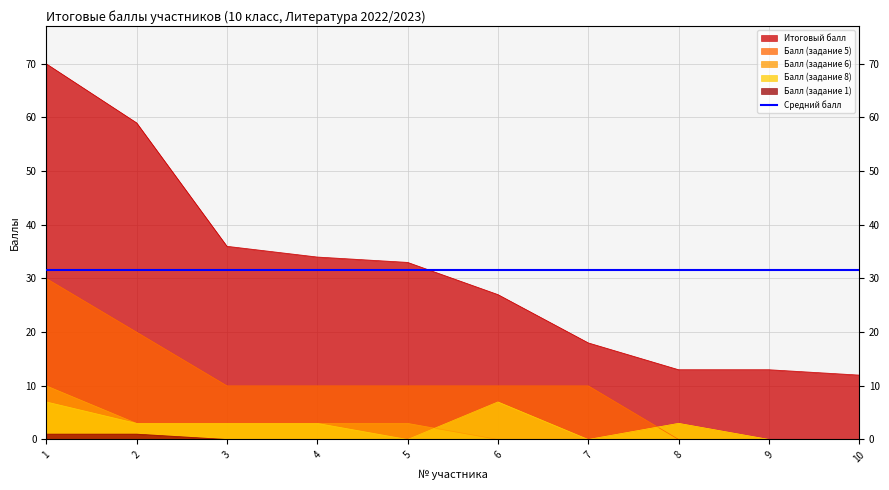

True or false: Балл (задание 1) and Балл (задание 6) cross at least once.

False